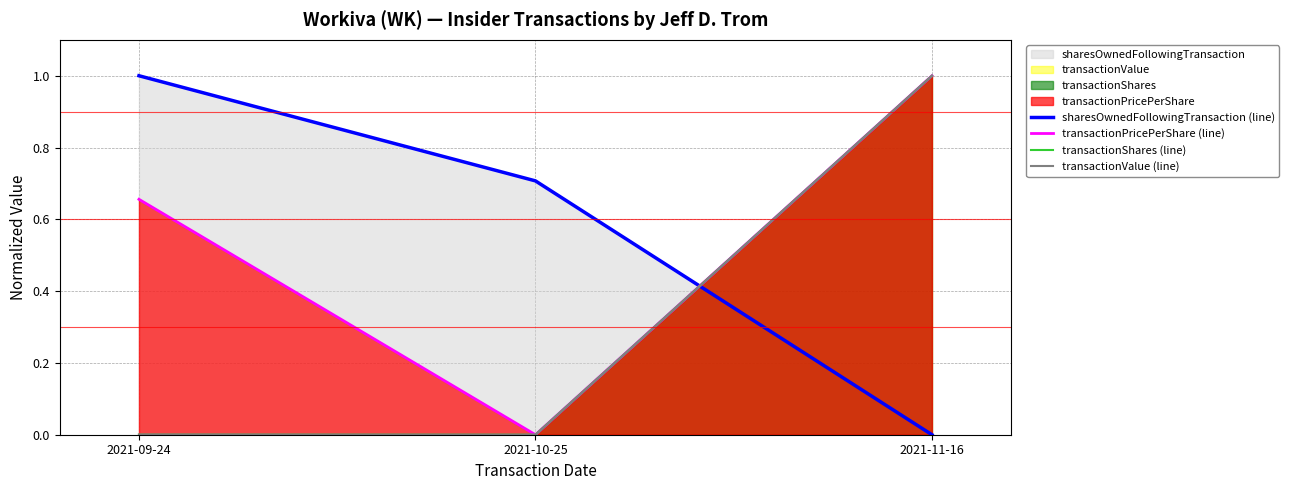

What is the spread (max minus min) of values at 2021-10-25?

0.7